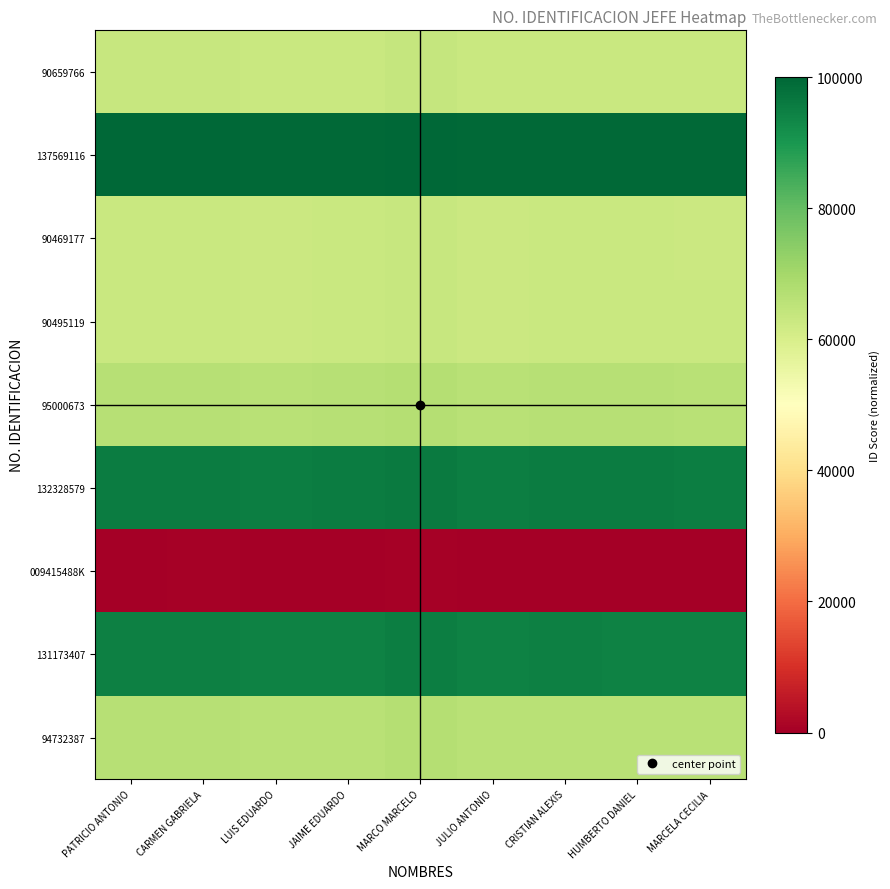

Rank the series by their maximum value, from lowest to highest.

009415488K, 90469177, 90495119, 90659766, 94732387, 95000673, 131173407, 132328579, 137569116